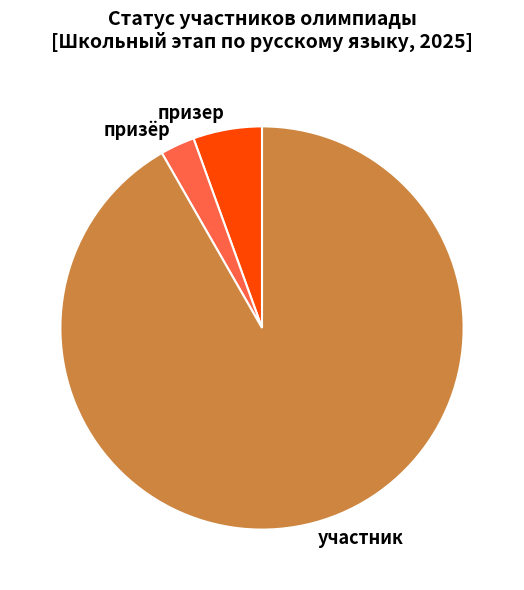

Which slice is the smallest?

призёр